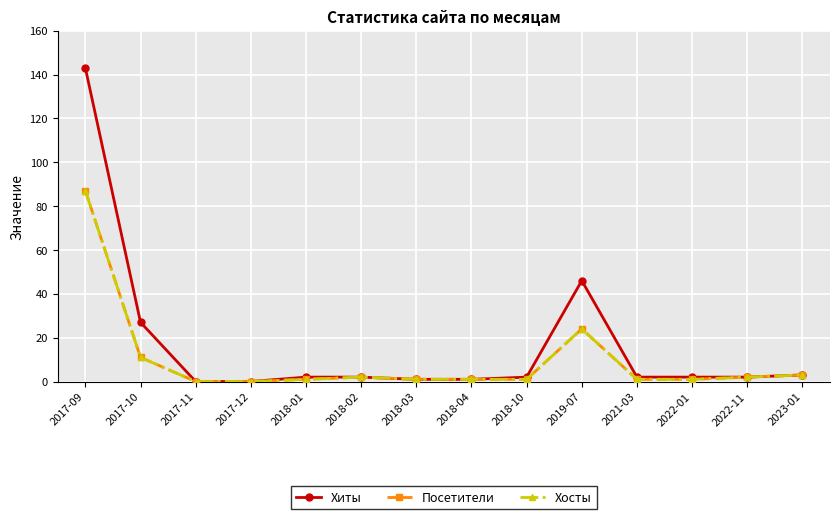

Does the chart have visible grid lines?

Yes